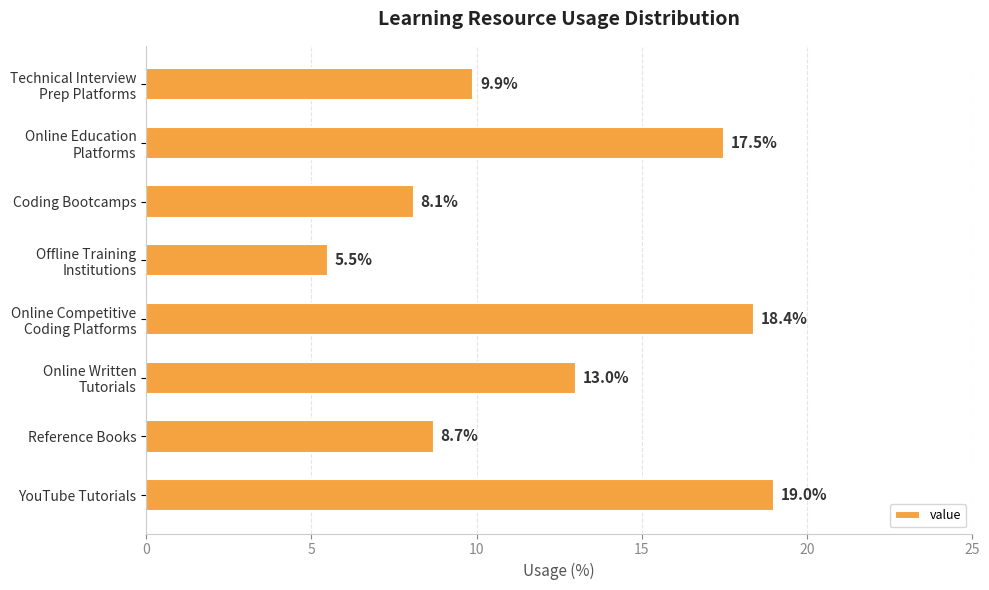

How many series are shown in this chart?

1